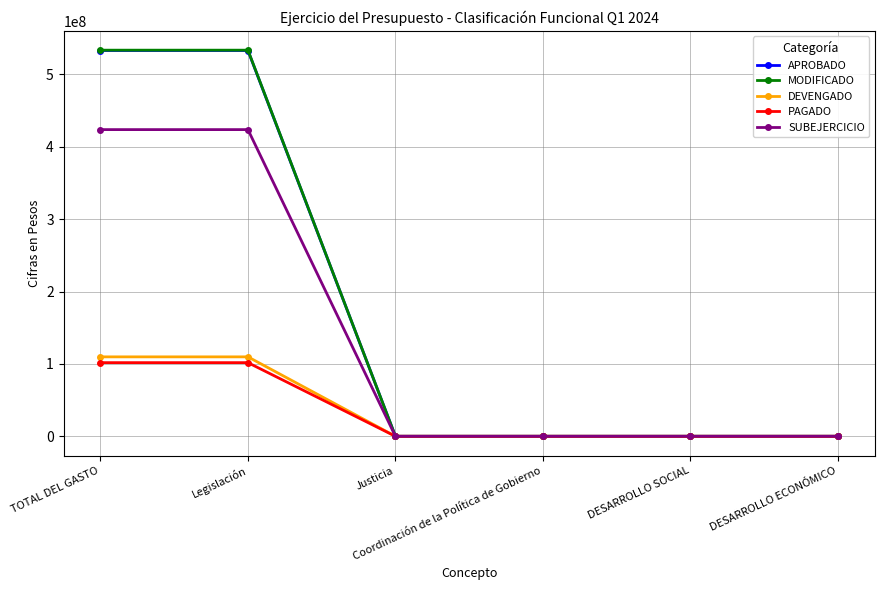

What is the difference between the second highest and minimum values in the SUBEJERCICIO series?

423797272